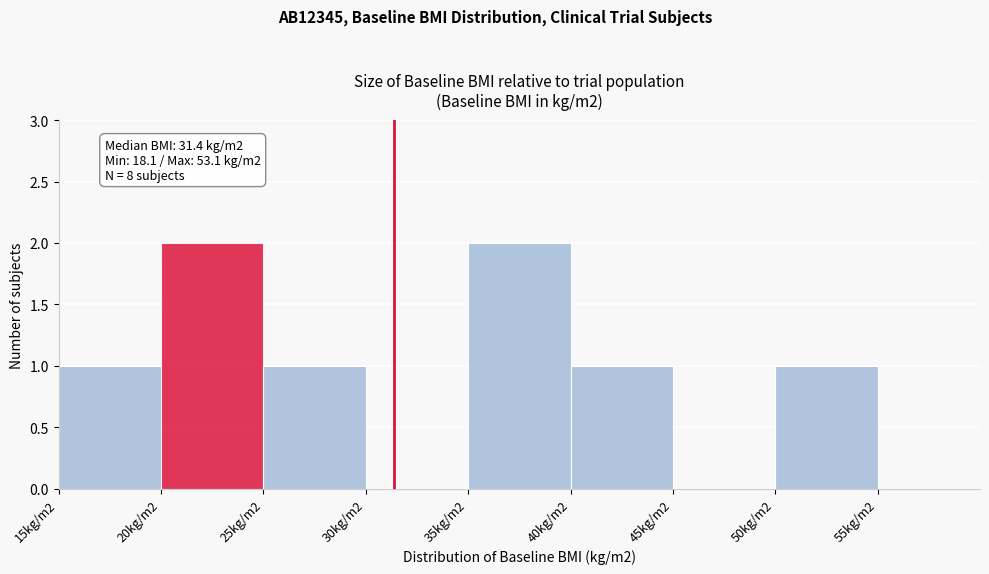

Reading left to right, list all the values displayed in this chart.

15kg/m2=1	20kg/m2=2	25kg/m2=1	30kg/m2=0	35kg/m2=2	40kg/m2=1	45kg/m2=0	50kg/m2=1	55kg/m2=0